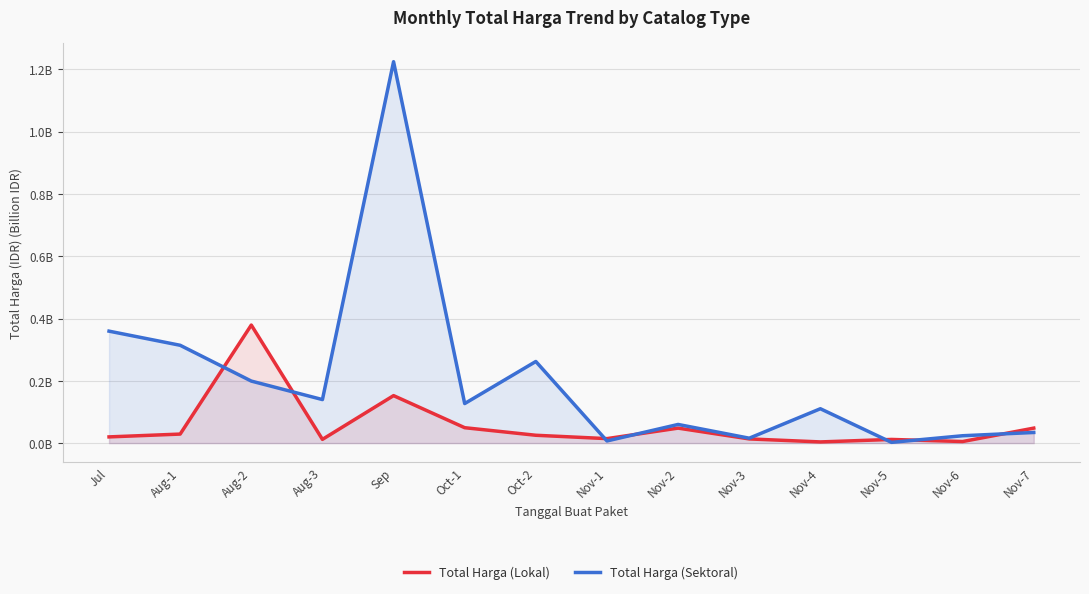

Which series ends up on top after the final intersection of Total Harga (Sektoral) and Total Harga (Lokal)?

Total Harga (Lokal)